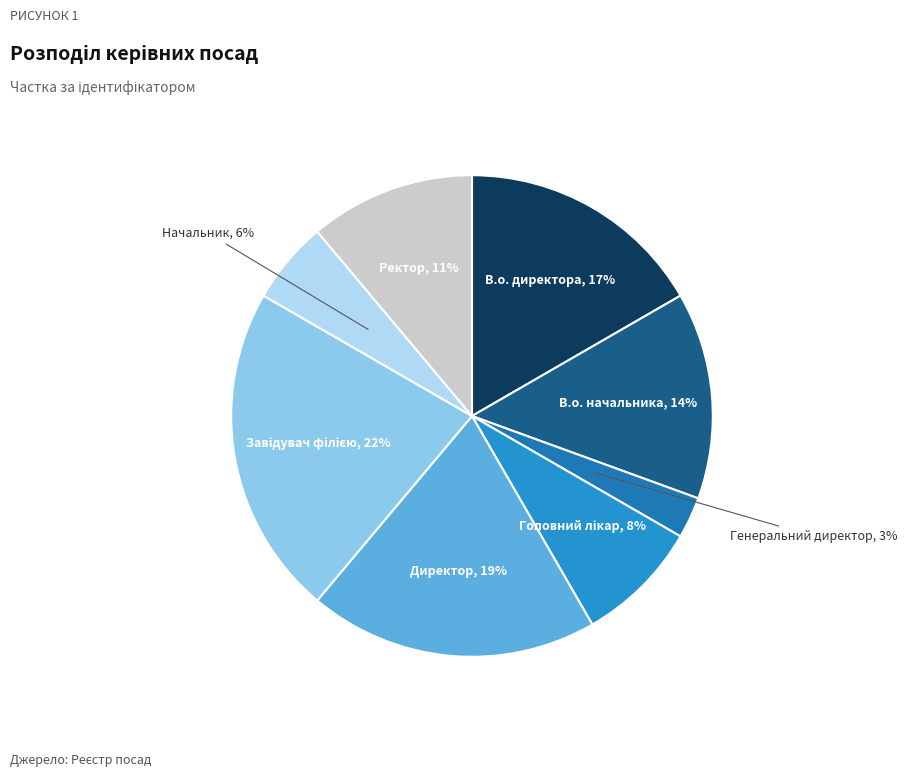

How many slices are in this pie chart?

8